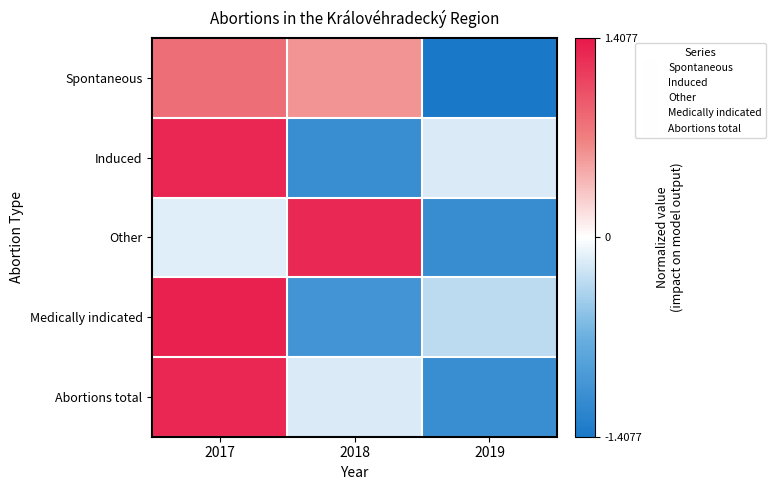

What is the spread (max minus min) of values at 2017?

1.5